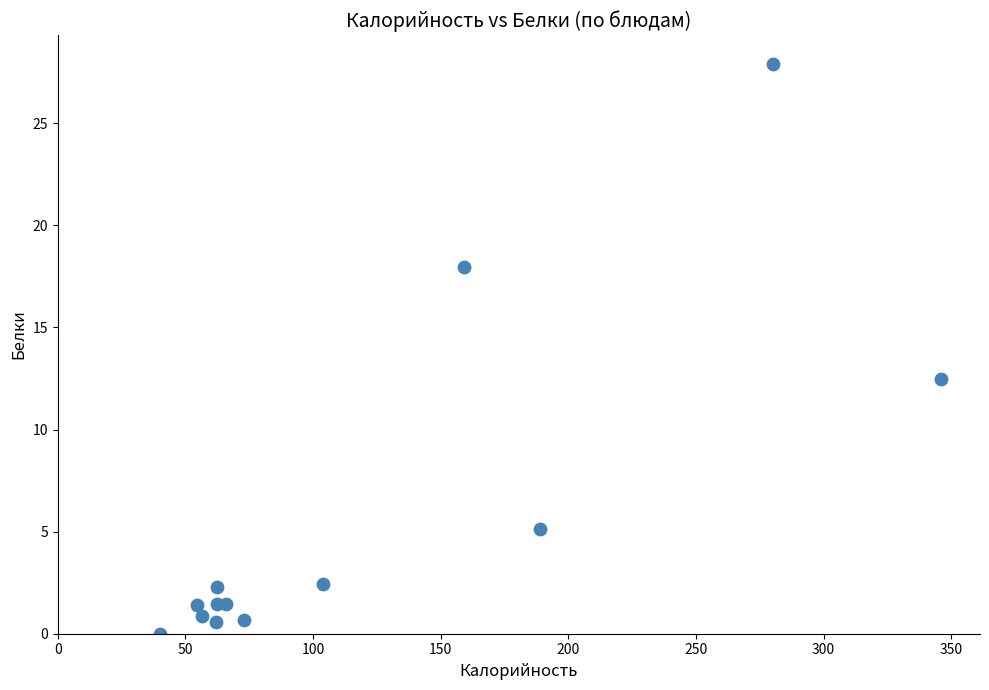

What Y value in the scatter plot is closest to 13?

12.5